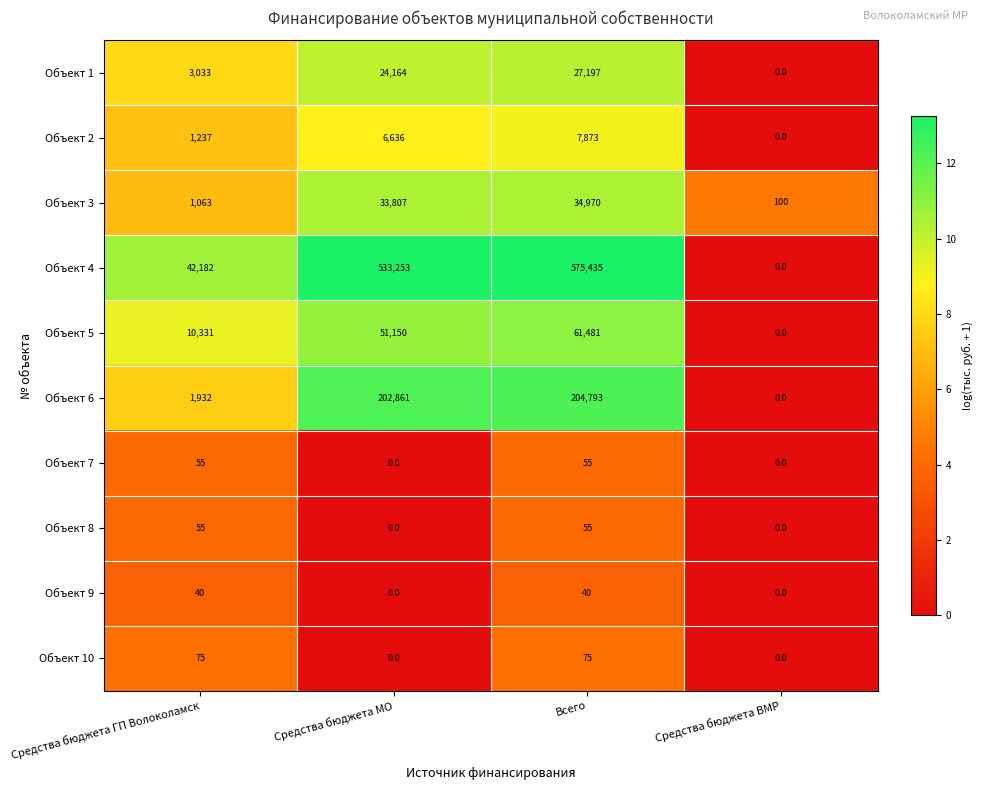

What value does the Объект 1 series have at Всего?

27197